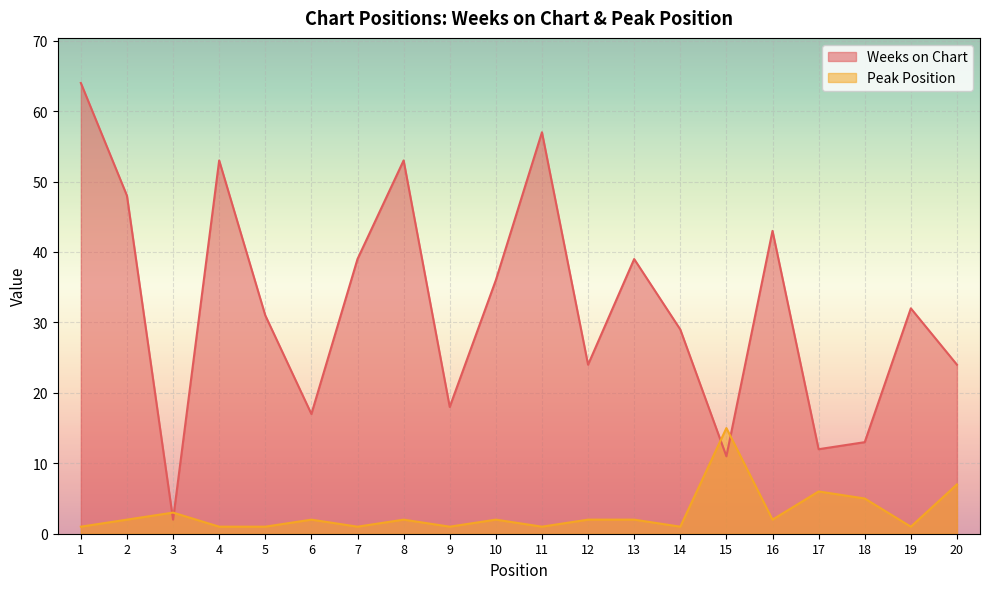

Where do Weeks on Chart and Peak Position first cross each other?

2 and 3